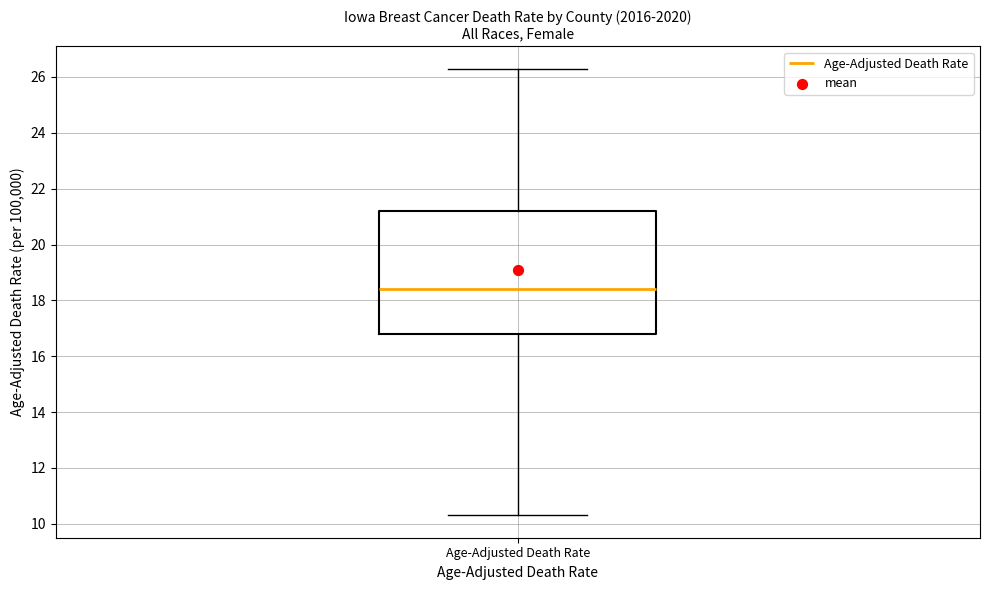

Where does the median line of the box for Age-Adjusted Death Rate sit on the y-axis? The values are not printed on the chart, so give them approximately, as read against the axis.

18.4